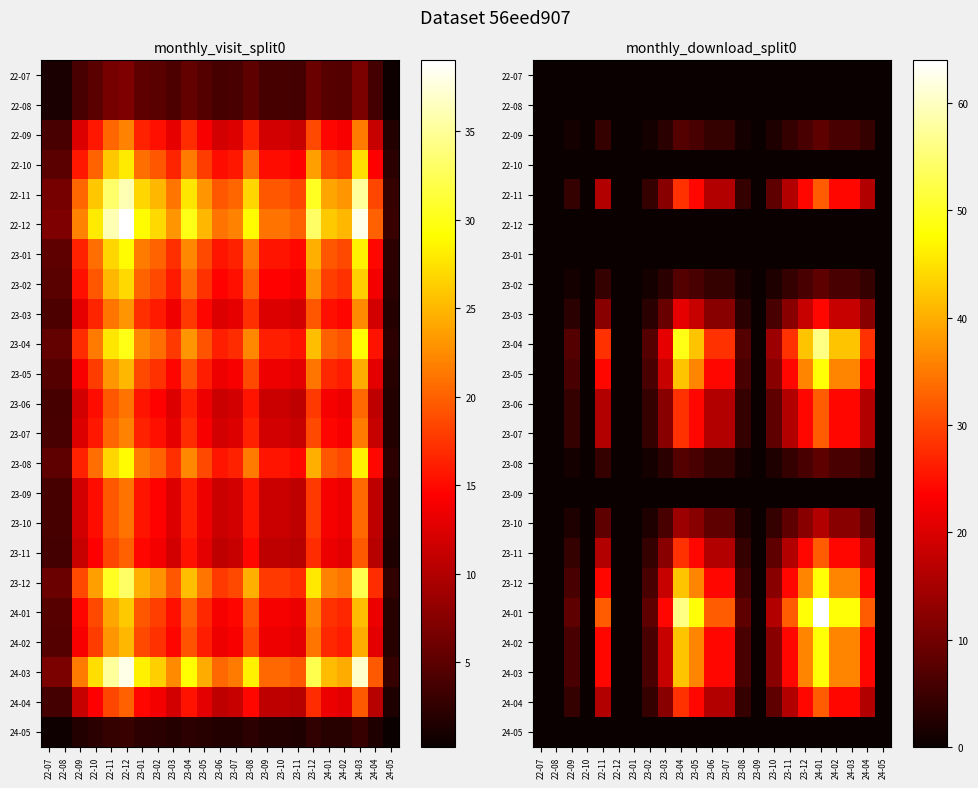

Rank the series at 22-11 from highest to lowest value.

24-01, 23-04, 23-05, 23-12, 24-02, 24-03, 22-11, 23-06, 23-07, 23-11, 24-04, 23-03, 23-10, 22-09, 23-02, 23-08, 22-07, 22-08, 22-10, 22-12, 23-01, 23-09, 24-05